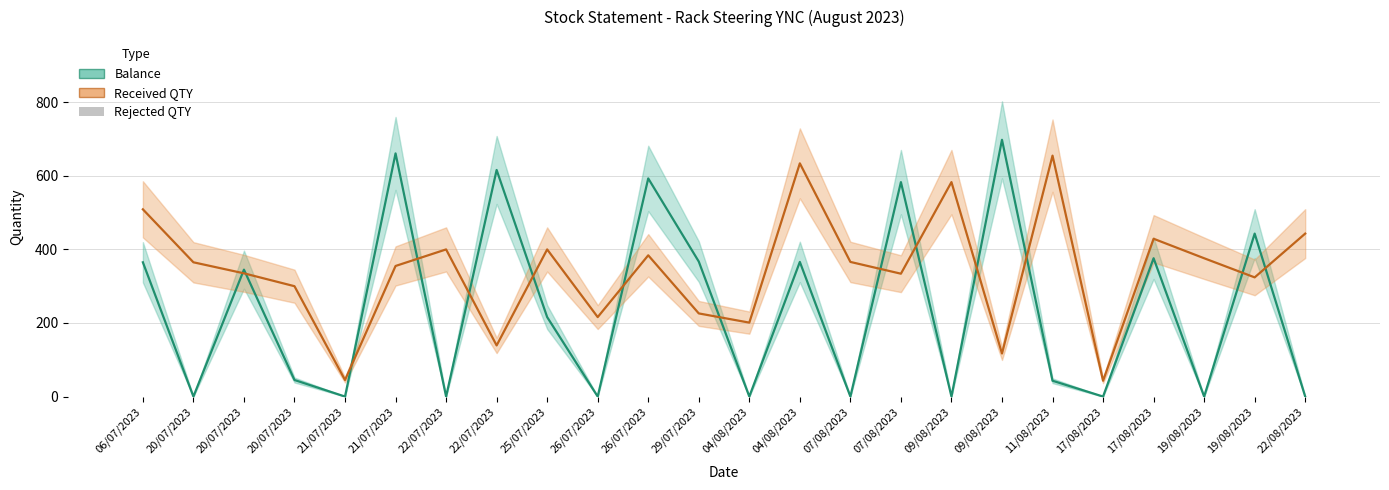

True or false: Received QTY has a value of 169 at 20/07/2023.

False